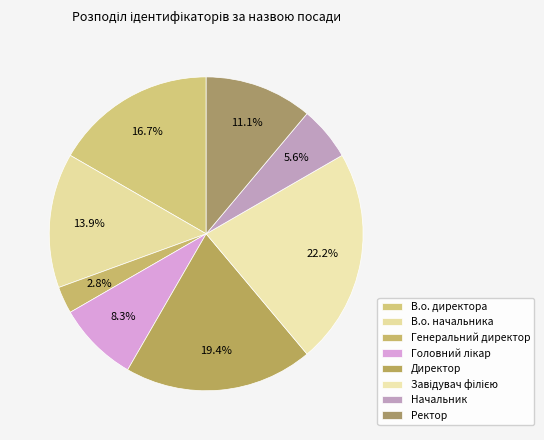

Rank the categories by value from highest to lowest.

Завідувач філією, Директор, В.о. директора, В.о. начальника, Ректор, Головний лікар, Начальник, Генеральний директор